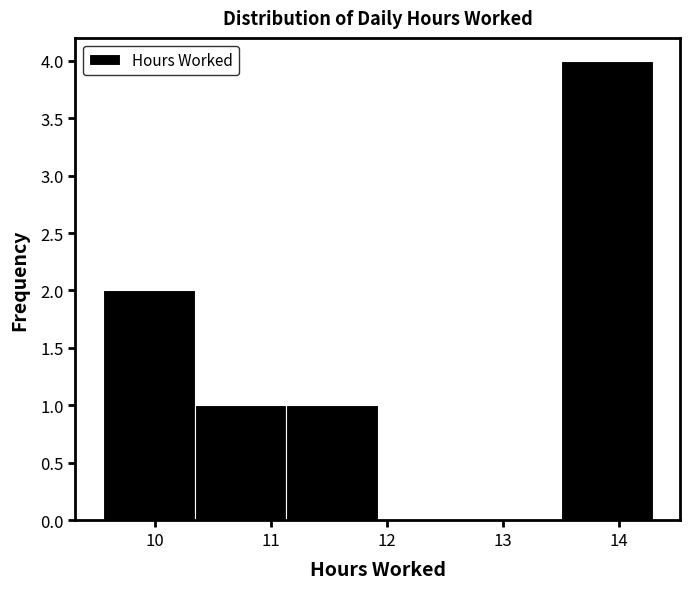

How tall is the bar that spans 13.50 to 14.29 on the x-axis? Neither the bar edges nor the heights are printed on the chart, so give them approximately, as read against the axes.

4